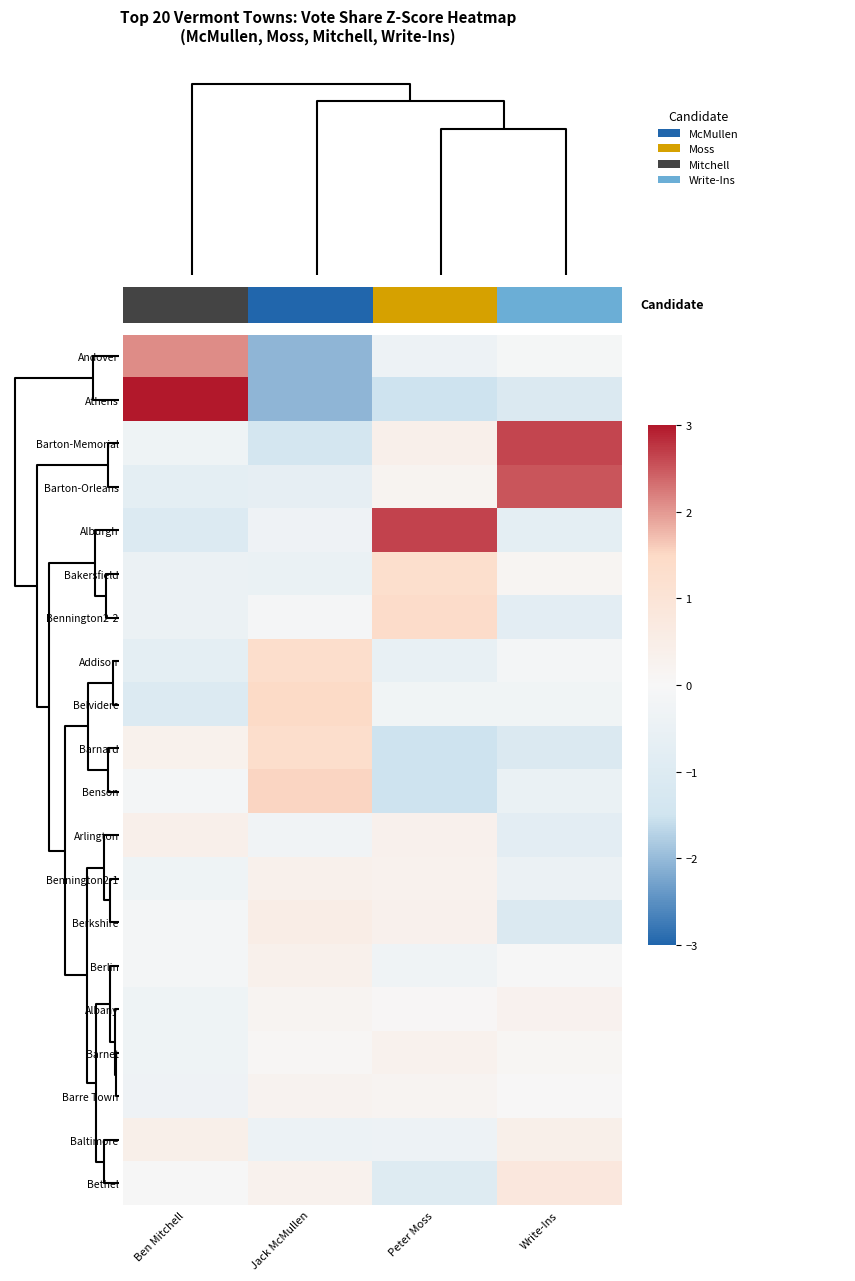

At which label does Albany reach its peak?

Write-Ins